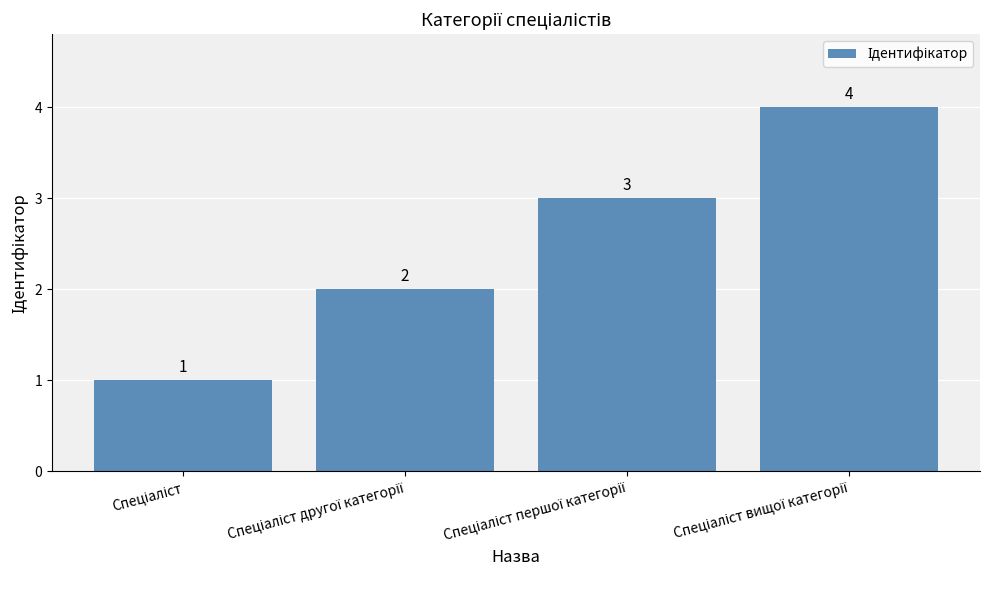

What is the value of the 2nd bar from the left?

2